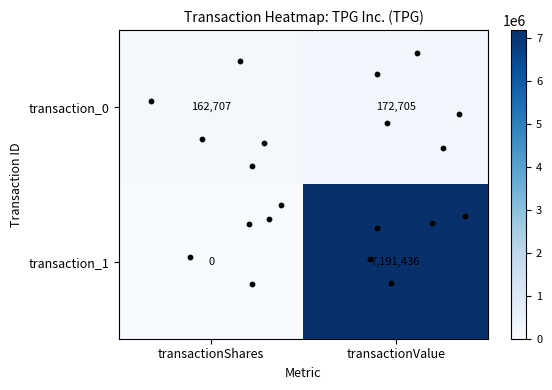

List the series in order of their overall mean, highest first.

transaction_1, transaction_0